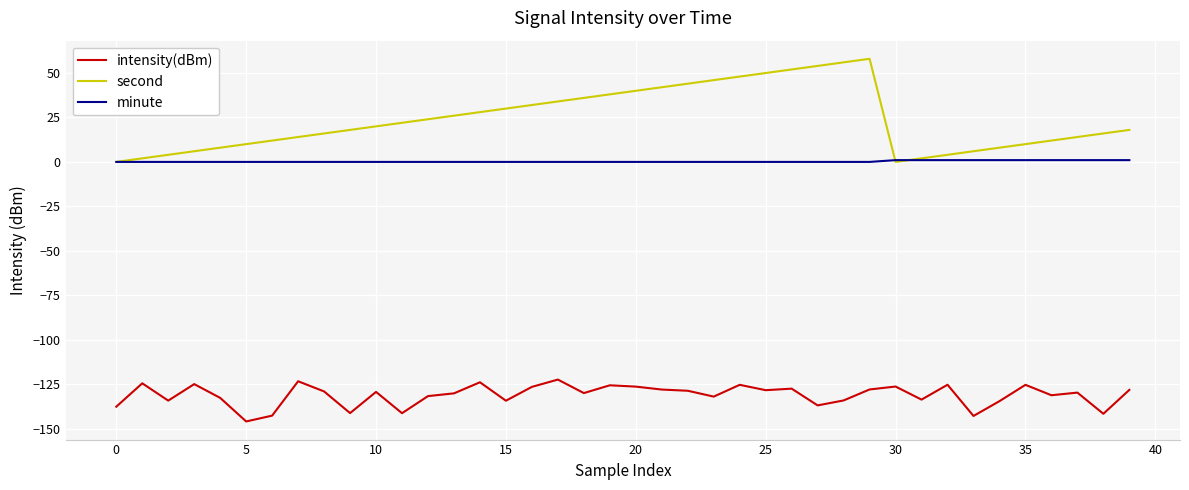

True or false: intensity(dBm) and minute intersect in this chart.

False